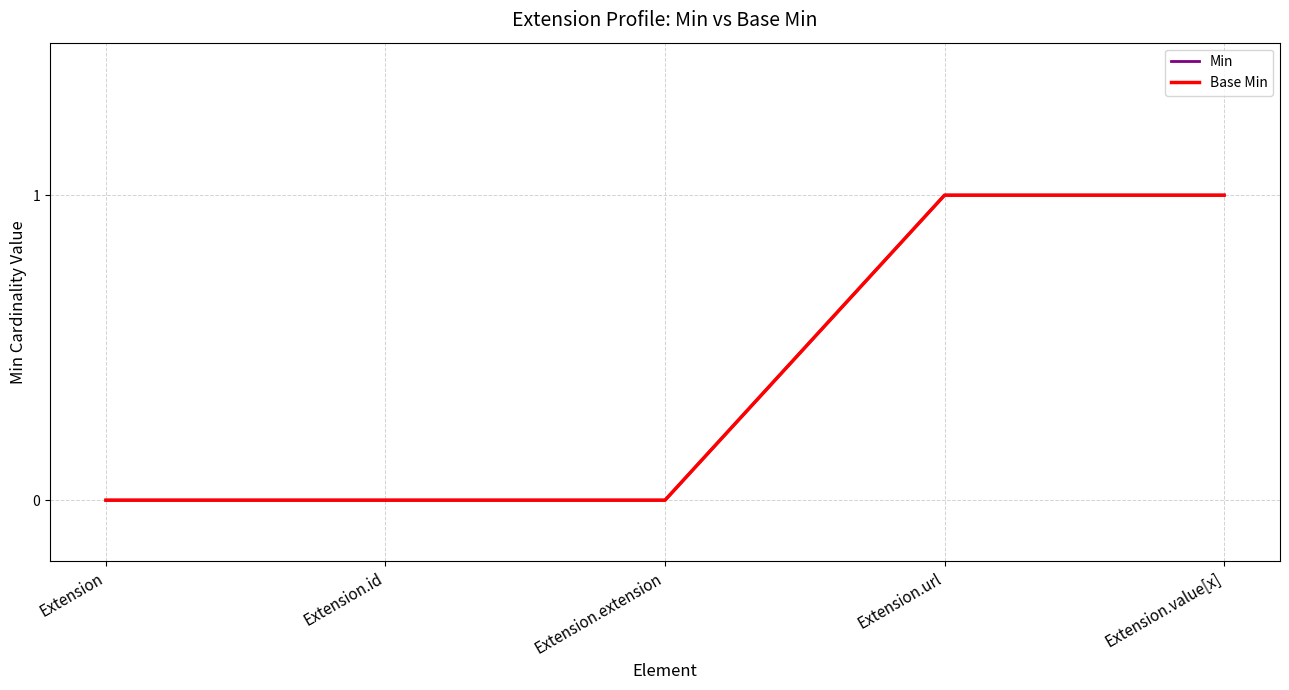

What is the difference between the Base Min values at Extension.value[x] and Extension.extension?

1